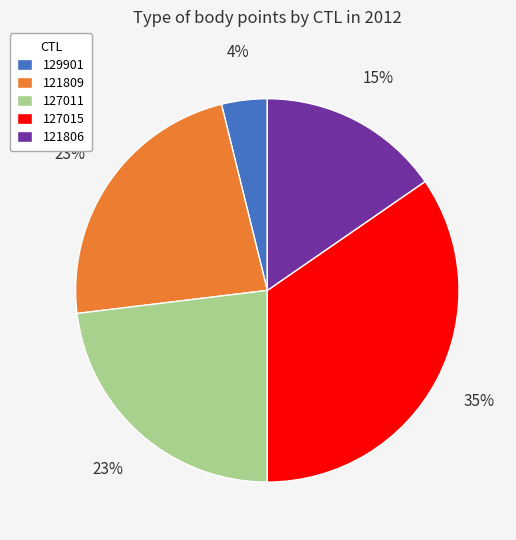

Which has a higher value, 121809 or 121806?

121809